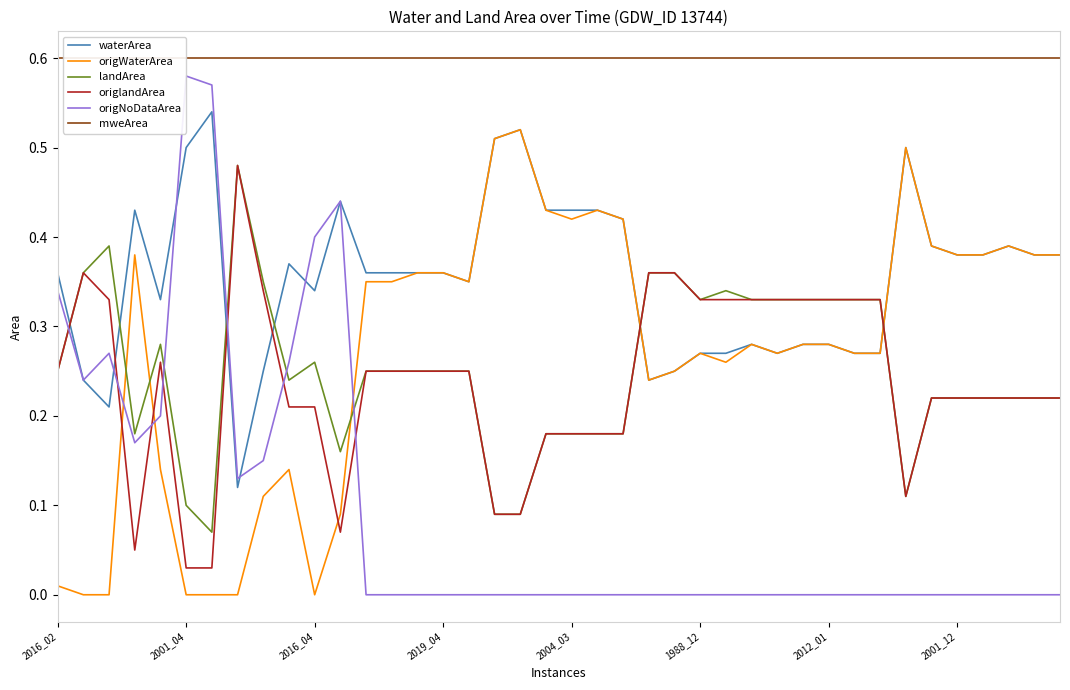

Which label corresponds to the largest value in the chart?

2016_02